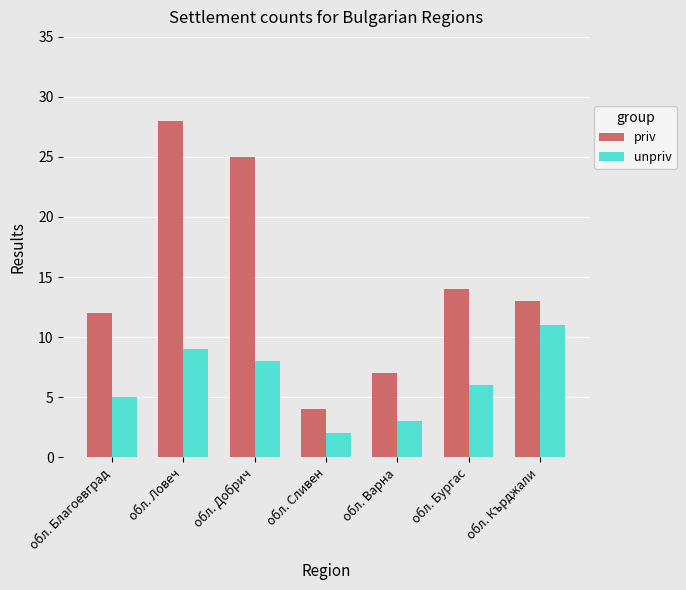

At which category does the chart reach its peak across all series?

обл. Ловеч